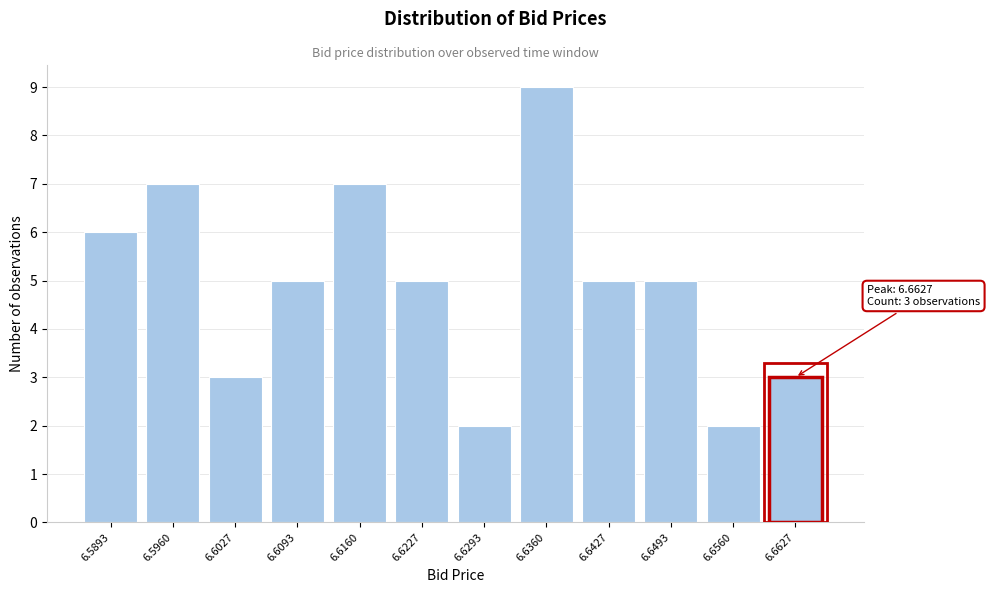

Which range on the x-axis has the tallest bar?

6.633 to 6.639